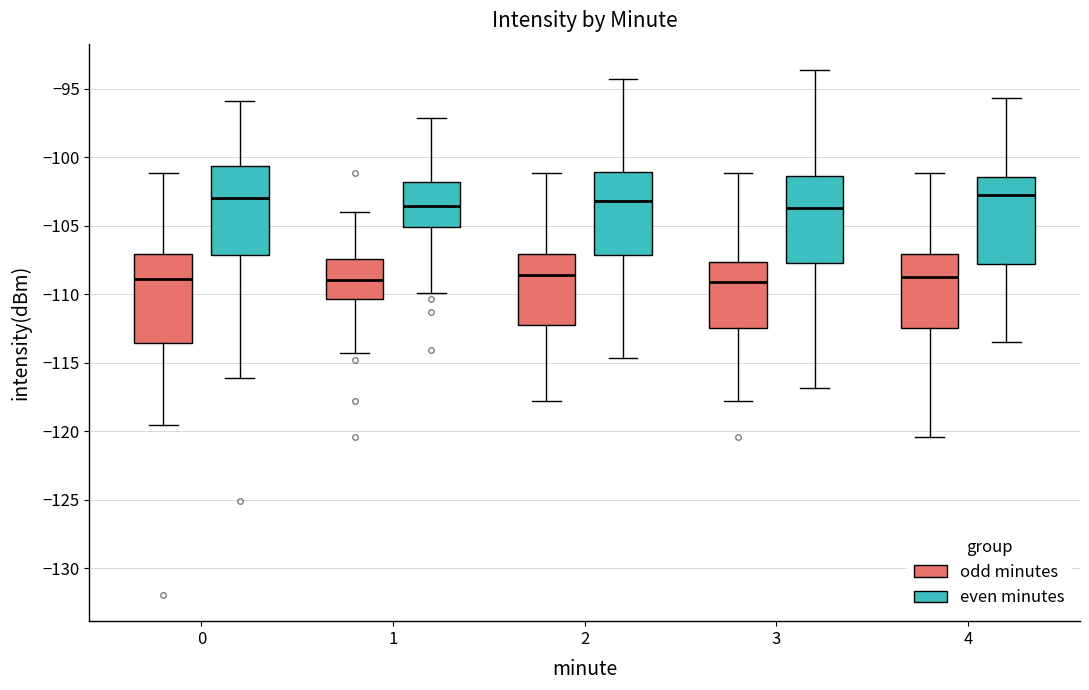

Reading left to right, transcribe this box plot: for each box, give where its median line is, the range the box spans, and where its two whiskers end, as read against the y-axis. The values are not printed on the chart, so give them approximately, as read against the axis.

0 (odd minutes): median -109.0, box -113.5 to -107.0, whiskers -119.5 to -101.0
0 (even minutes): median -103.0, box -107.0 to -100.5, whiskers -116.0 to -96.0
1 (odd minutes): median -109.0, box -110.5 to -107.5, whiskers -114.5 to -104.0
1 (even minutes): median -103.5, box -105.0 to -102.0, whiskers -110.0 to -97.0
2 (odd minutes): median -108.5, box -112.0 to -107.0, whiskers -118.0 to -101.0
2 (even minutes): median -103.0, box -107.0 to -101.0, whiskers -114.5 to -94.5
3 (odd minutes): median -109.0, box -112.5 to -107.5, whiskers -118.0 to -101.0
3 (even minutes): median -103.5, box -107.5 to -101.5, whiskers -117.0 to -93.5
4 (odd minutes): median -109.0, box -112.5 to -107.0, whiskers -120.5 to -101.0
4 (even minutes): median -102.5, box -108.0 to -101.5, whiskers -113.5 to -95.5